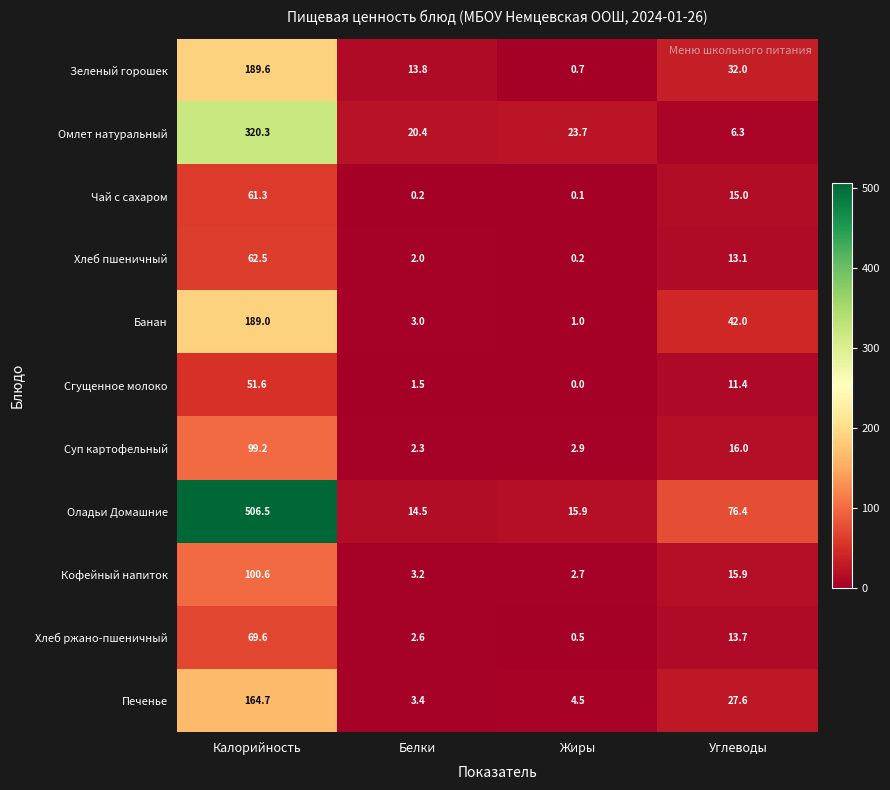

Where is Хлеб пшеничный nearest to the value 31?

Углеводы